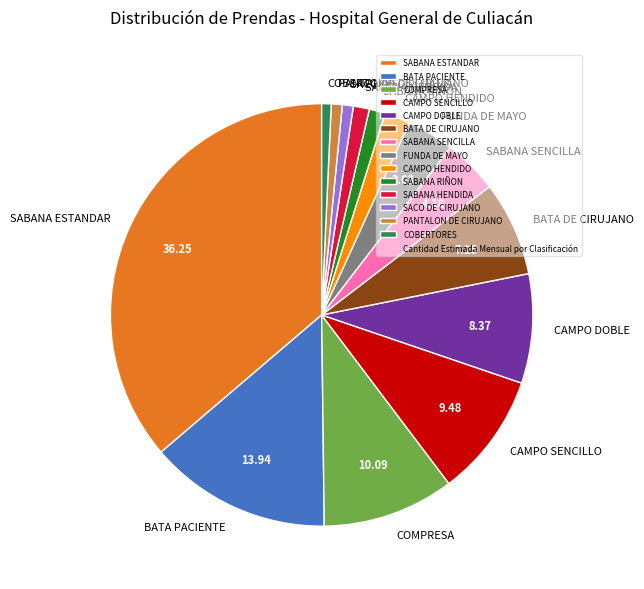

Is there a majority slice in this chart?

No